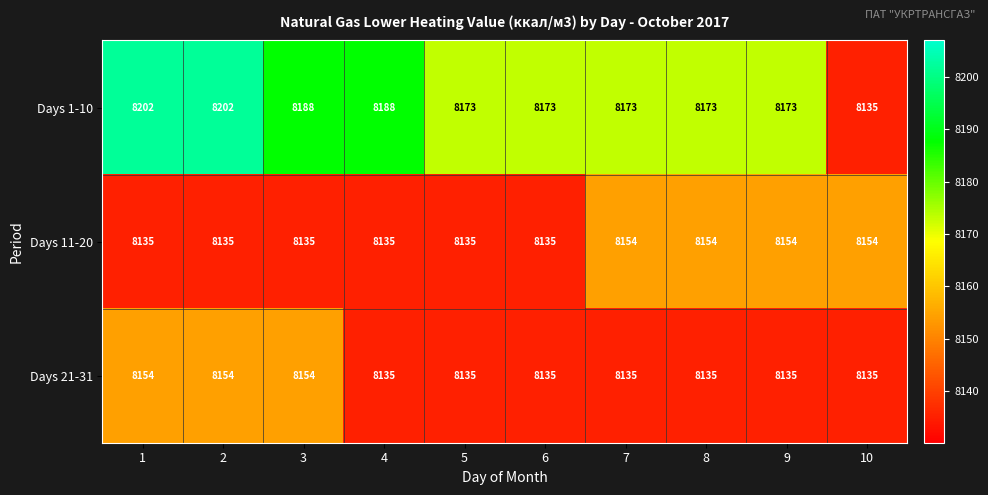

Which series has the largest range (max minus min)?

Days 1-10